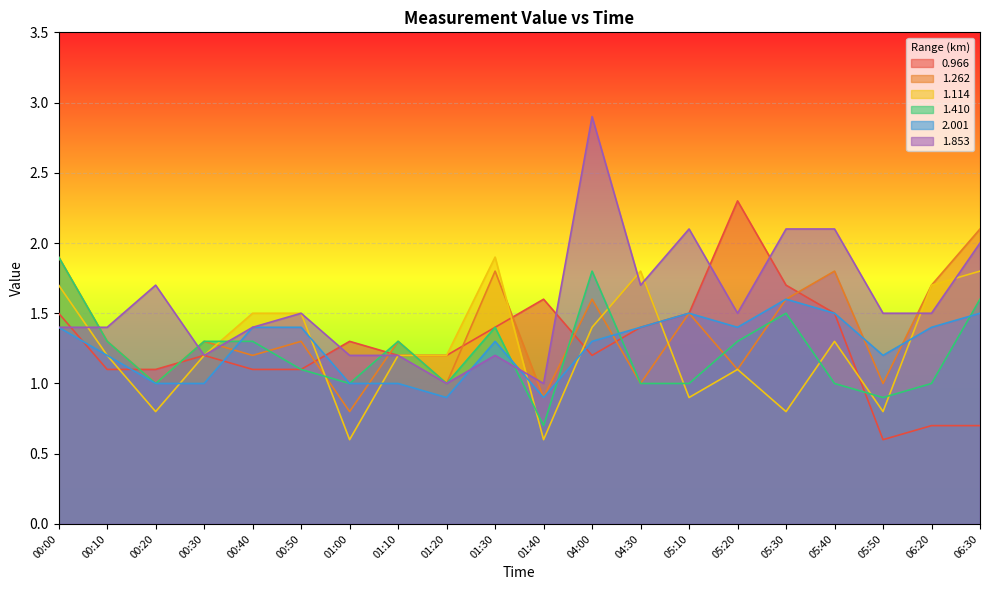

What is the spread (max minus min) of values at 05:30?

1.3